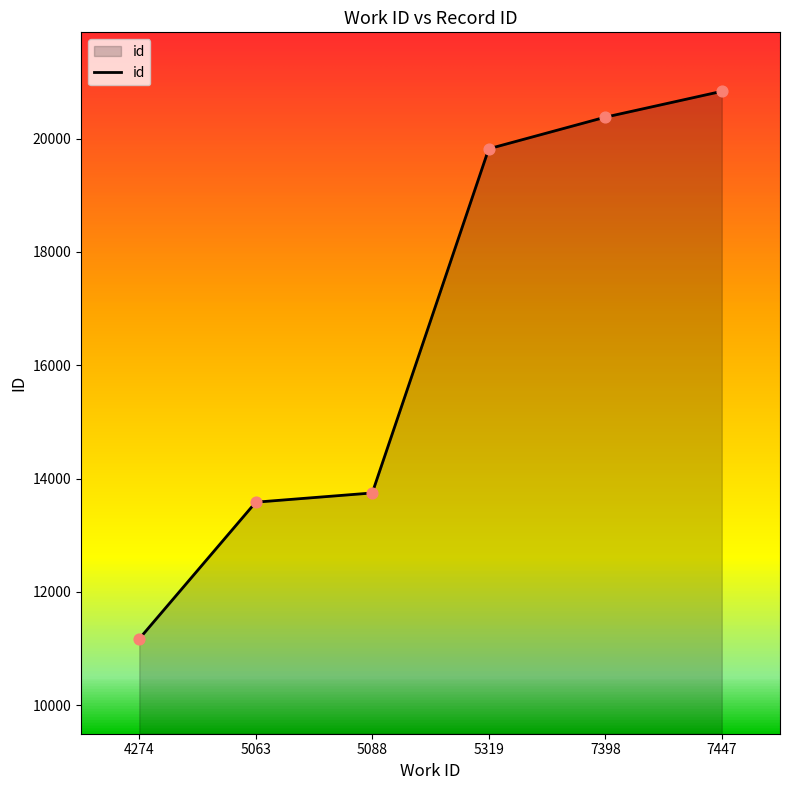

What is the change in value from 5319 to 7447?

+1014